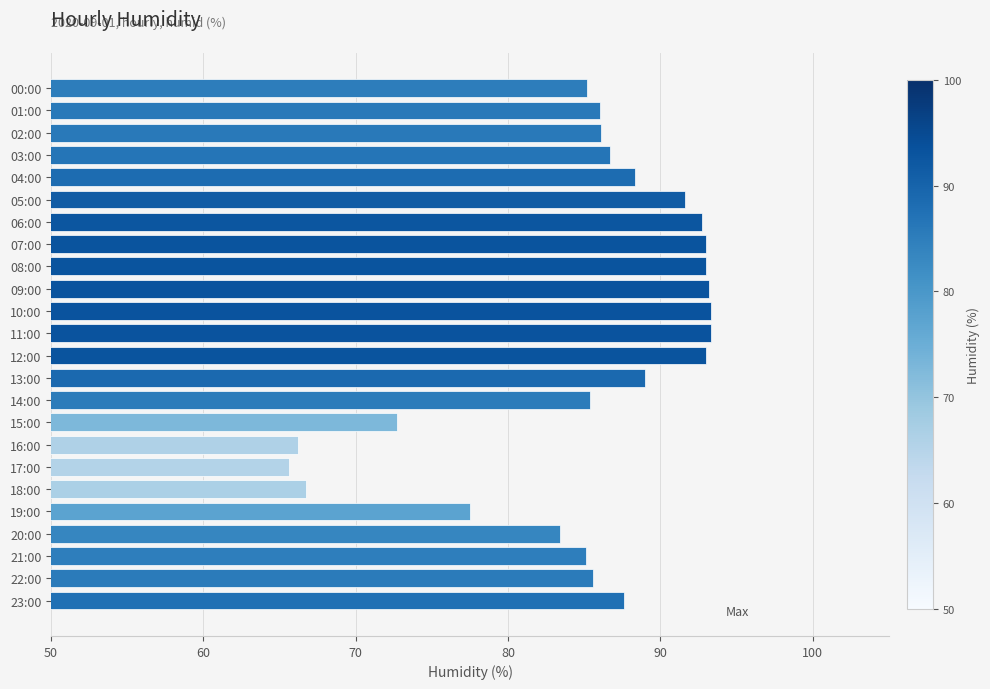

Are the bars grouped side by side (vs. stacked)?

No